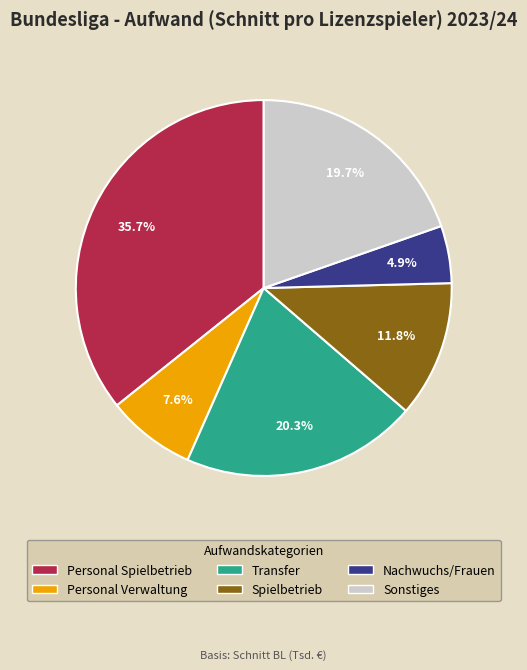

Rank the categories by value from highest to lowest.

Personal Spielbetrieb, Transfer, Sonstiges, Spielbetrieb, Personal Verwaltung, Nachwuchs/Frauen